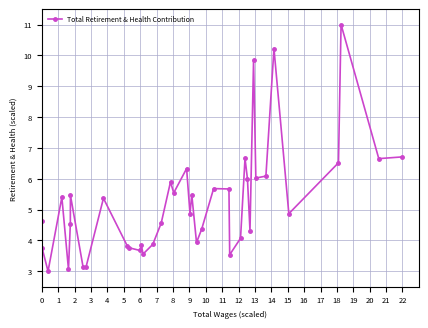

What is the average value?

5.2